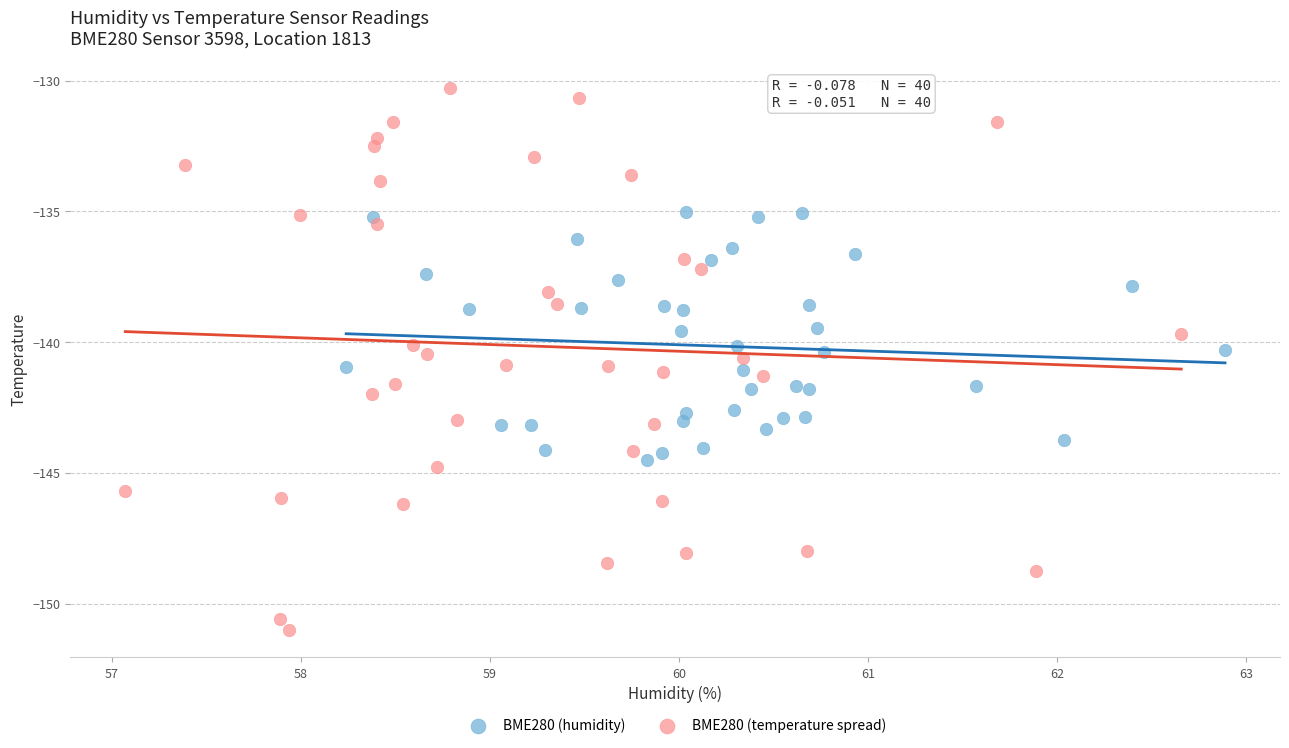

Which series has the largest Y range (max minus min)?

BME280 (temperature spread)